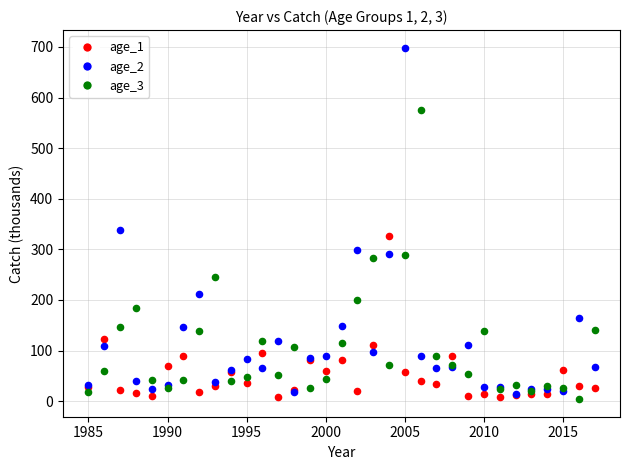

Across all series, what Y value is closest to 351?

338.3